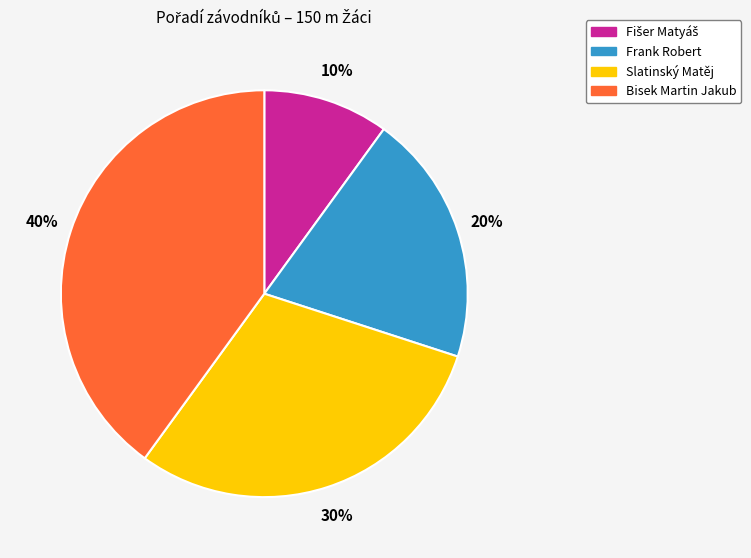

How many segments does this pie chart have?

4